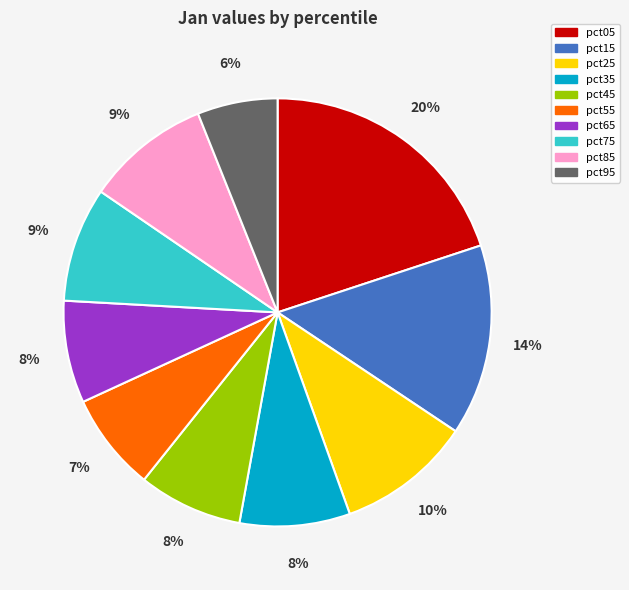

How many slices are in this pie chart?

10